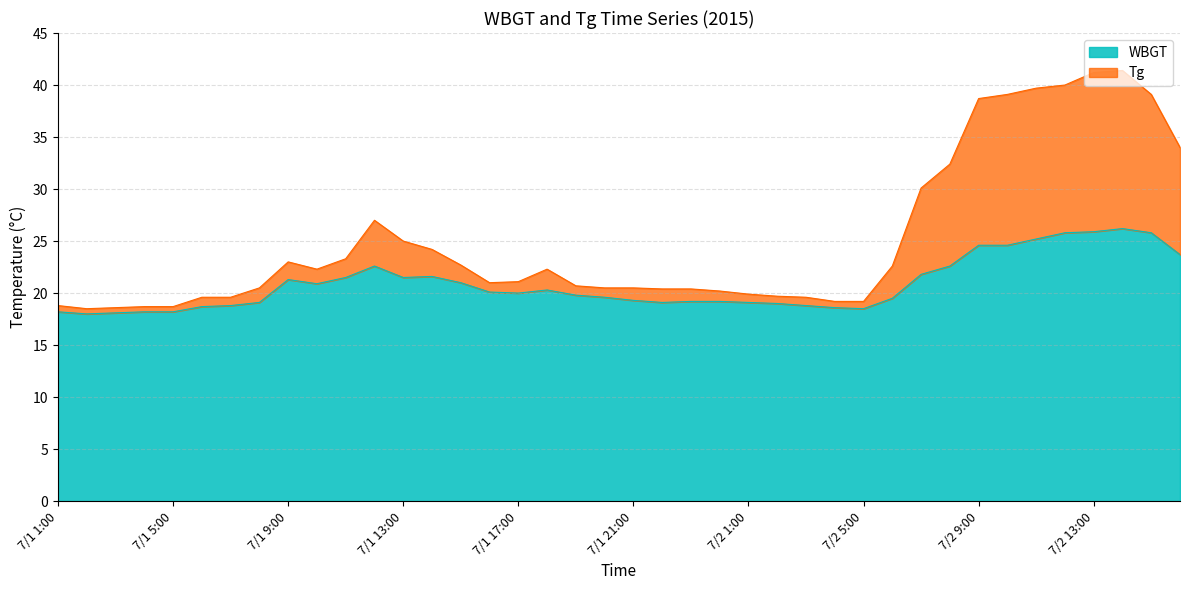

How many interior local peaks does the WBGT series have?

5